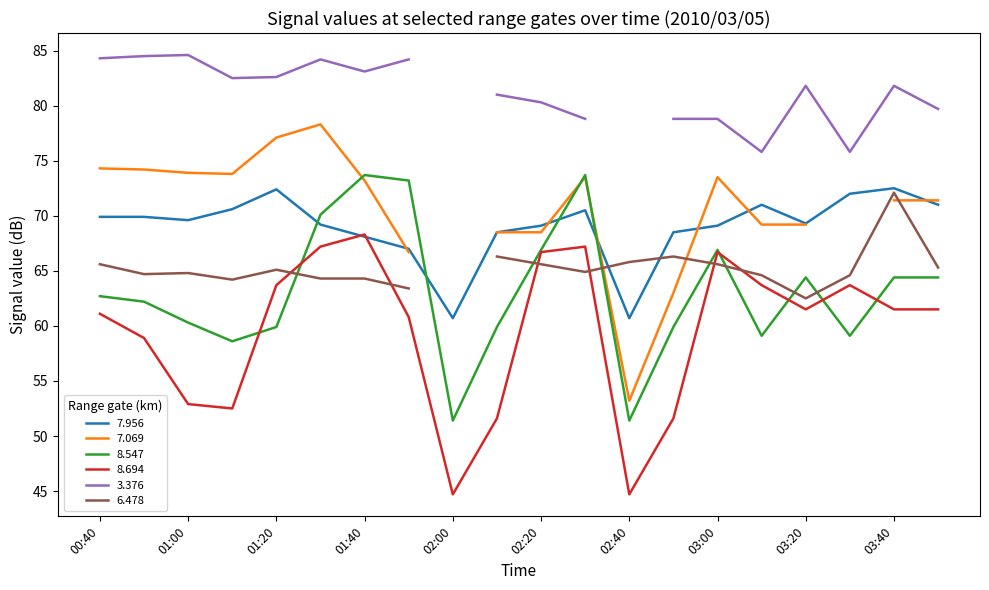

True or false: 8.547 has a value of 64.4 at 03:20.

True